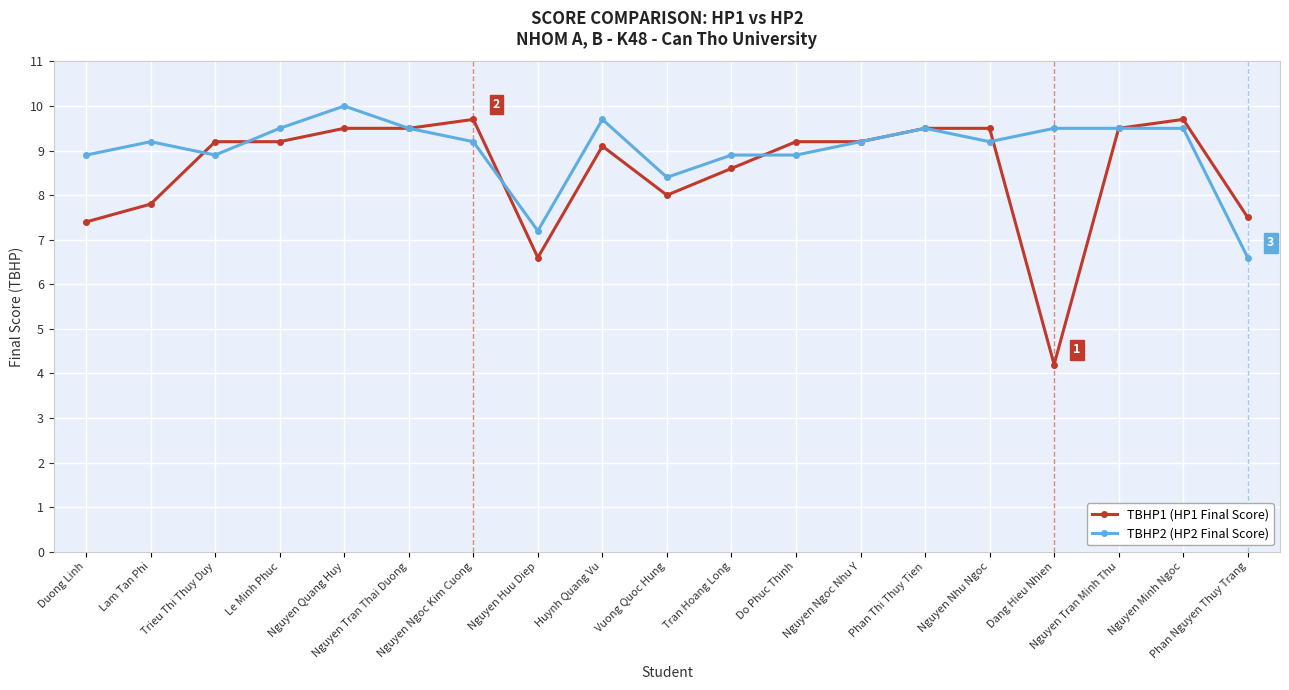

What is the label of the 14th point from the left?

Phan Thi Thuy Tien